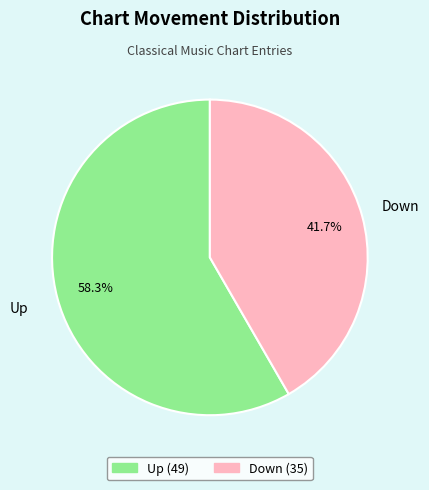

How many slices are in this pie chart?

2